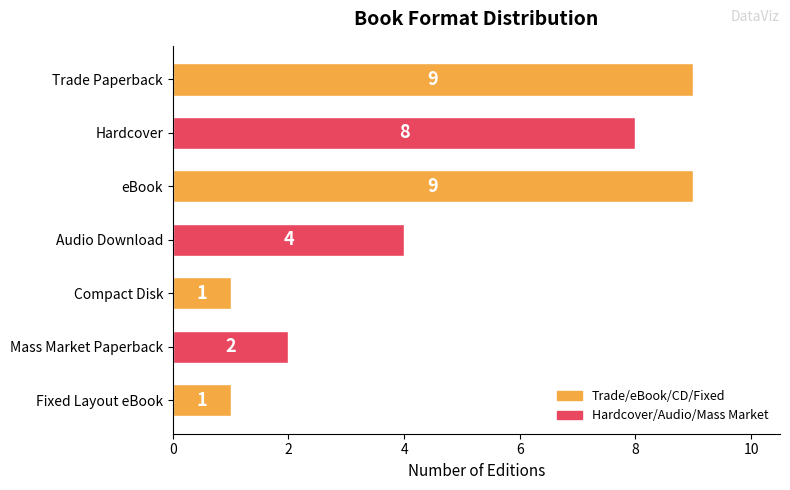

What is the label of the 2nd bar from the top?

Hardcover